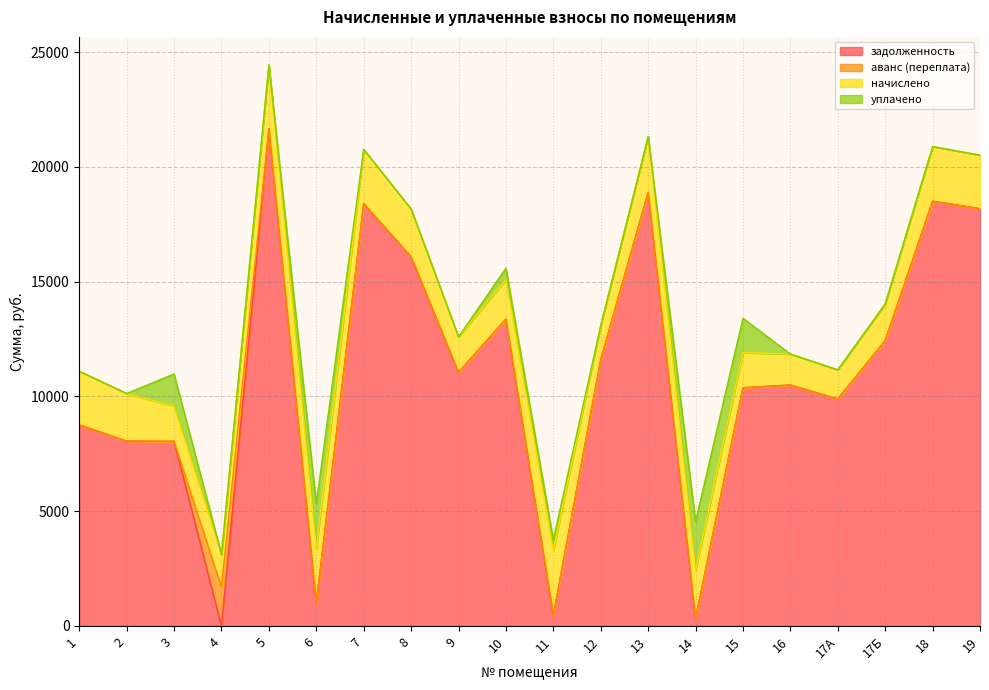

True or false: аванс (переплата) has more than 0 interior local peaks.

True